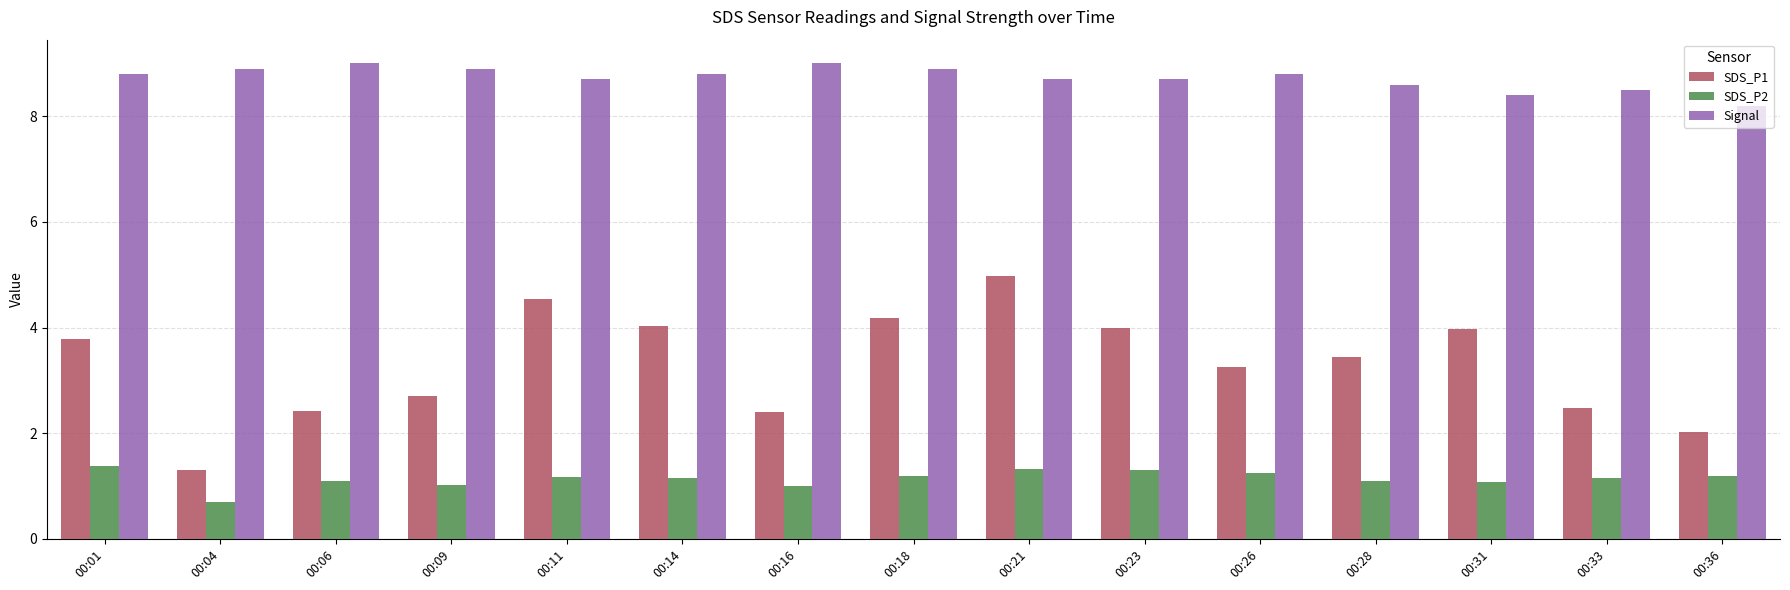

Rank the series by their maximum value, from highest to lowest.

Signal, SDS_P1, SDS_P2